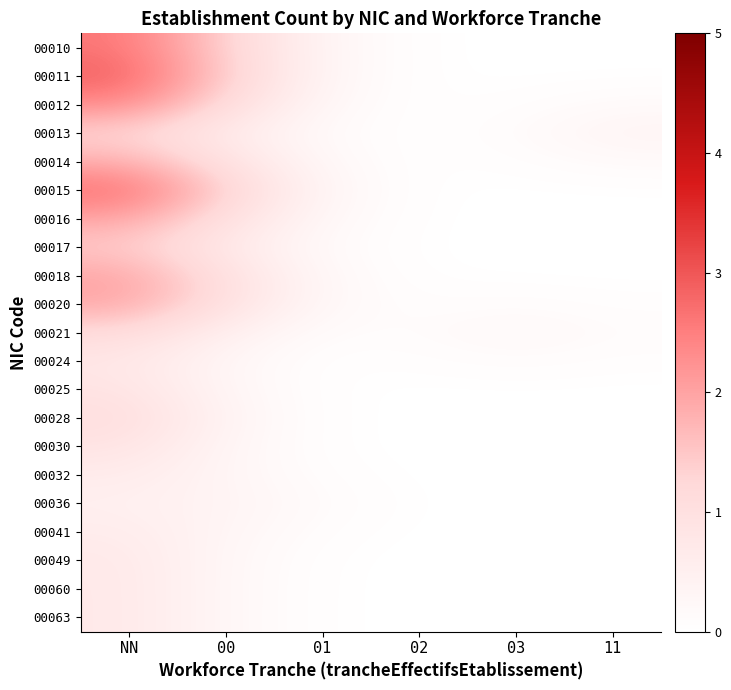

Reading left to right, list all the values displayed in this chart.

00010: NN=2.6	00=1.3	01=0.3	02=0.0	03=0.0	11=0.0
00011: NN=2.9	00=1.4	01=0.3	02=0.0	03=0.0	11=0.0
00012: NN=2.4	00=1.1	01=0.2	02=0.0	03=0.1	11=0.2
00013: NN=1.3	00=0.6	01=0.1	02=0.0	03=0.1	11=0.4
00014: NN=1.8	00=1.0	01=0.2	02=0.0	03=0.1	11=0.2
00015: NN=2.7	00=1.3	01=0.3	02=0.0	03=0.0	11=0.0
00016: NN=2.0	00=1.0	01=0.2	02=0.0	03=0.0	11=0.0
00017: NN=1.4	00=0.7	01=0.2	02=0.0	03=0.0	11=0.0
00018: NN=2.0	00=1.0	01=0.2	02=0.0	03=0.0	11=0.0
00020: NN=2.0	00=1.0	01=0.2	02=0.1	03=0.1	11=0.1
00021: NN=1.2	00=0.5	01=0.1	02=0.1	03=0.2	11=0.1
00024: NN=0.8	00=0.3	01=0.0	02=0.1	03=0.1	11=0.1
00025: NN=0.9	00=0.3	01=0.0	02=0.0	03=0.0	11=0.0
00028: NN=1.1	00=0.4	01=0.0	02=0.0	03=0.0	11=0.0
00030: NN=0.9	00=0.3	01=0.0	02=0.0	03=0.0	11=0.0
00032: NN=0.6	00=0.3	01=0.1	02=0.0	03=0.0	11=0.0
00036: NN=0.5	00=0.4	01=0.1	02=0.0	03=0.0	11=0.0
00041: NN=0.6	00=0.3	01=0.1	02=0.0	03=0.0	11=0.0
00049: NN=0.7	00=0.3	01=0.0	02=0.0	03=0.0	11=0.0
00060: NN=0.7	00=0.3	01=0.0	02=0.0	03=0.0	11=0.0
00063: NN=0.7	00=0.3	01=0.0	02=0.0	03=0.0	11=0.0